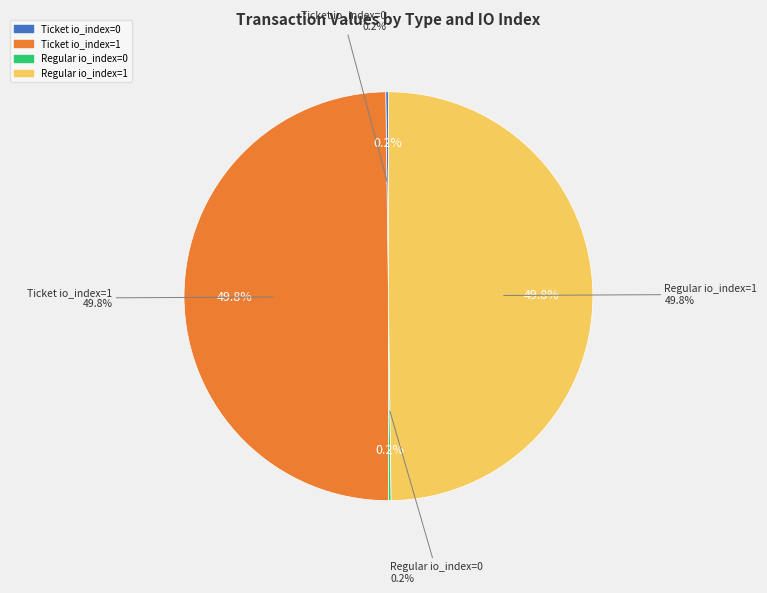

How many segments does this pie chart have?

4